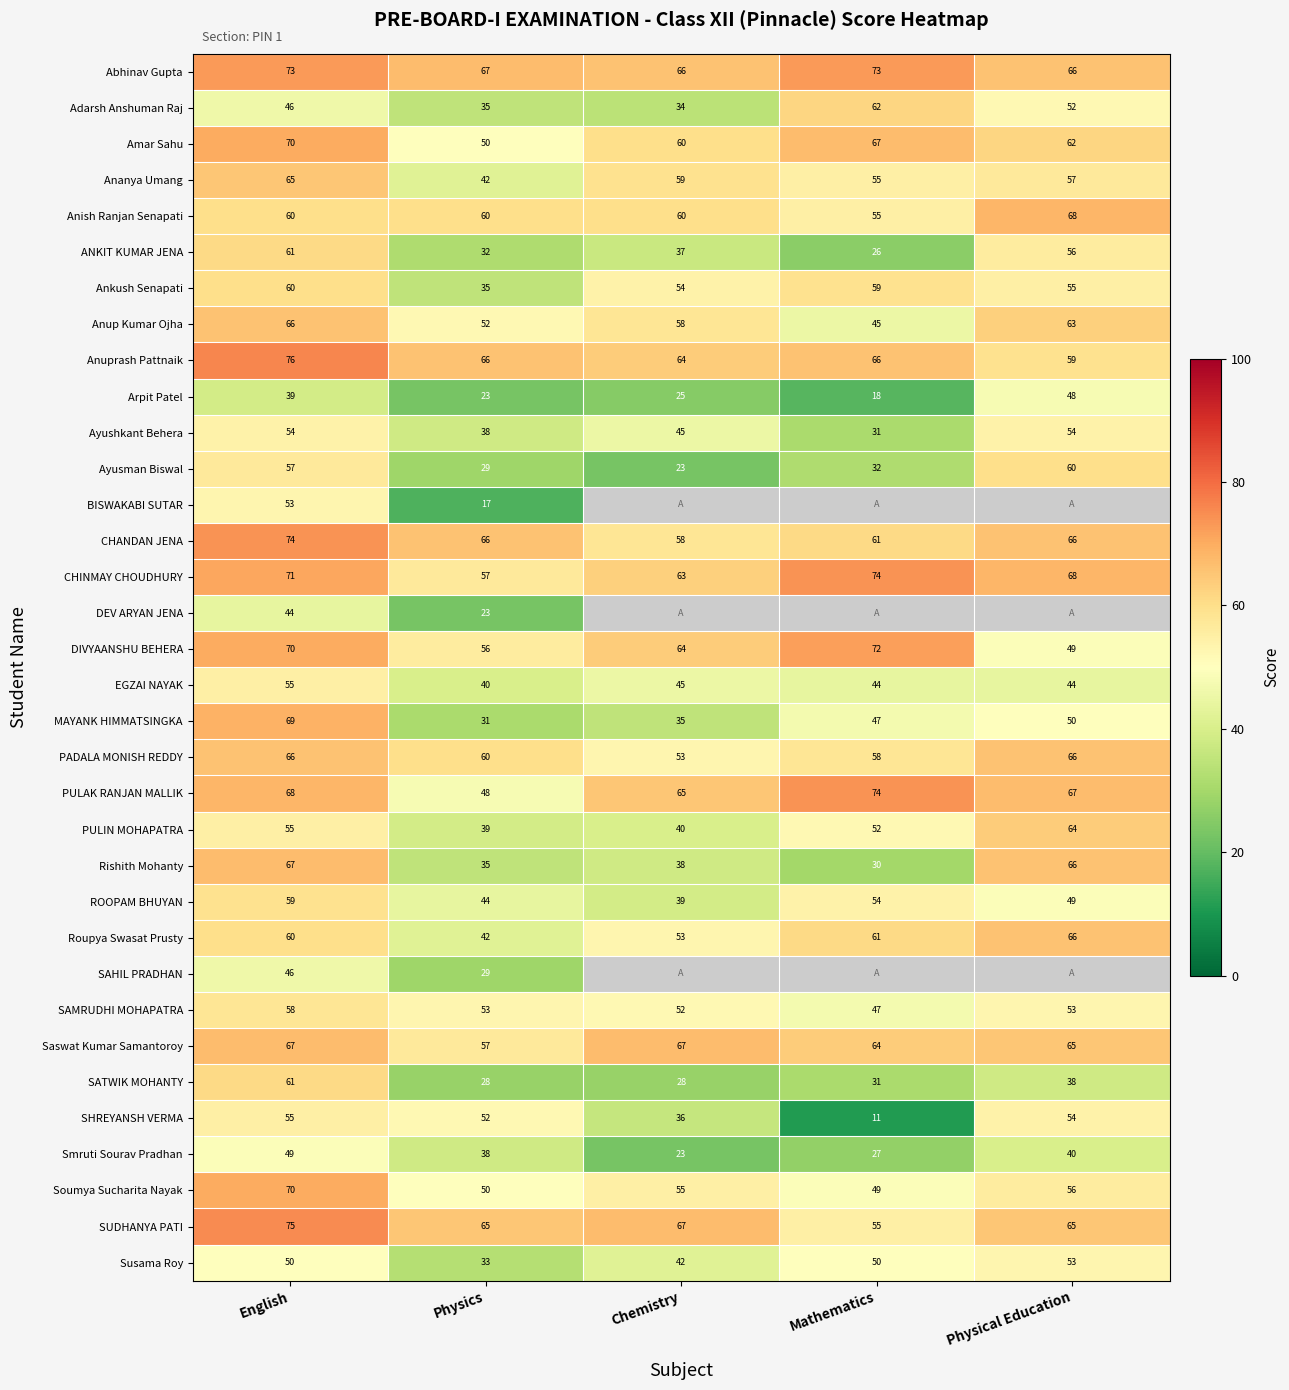

Between Mathematics and Physics, which is larger?

Mathematics